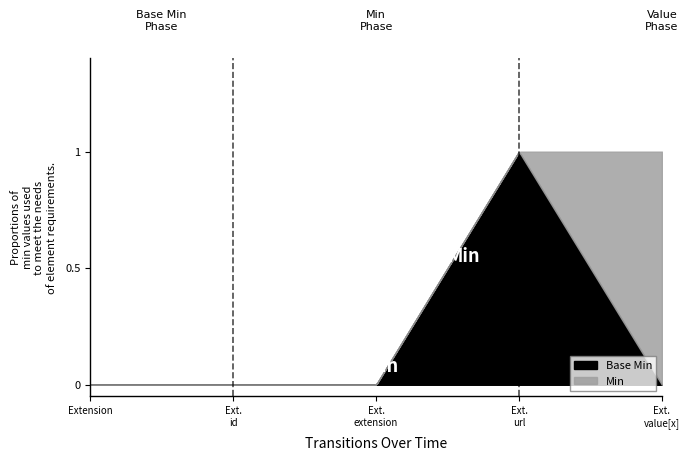

Does the chart display data point markers on the line(s)?

No